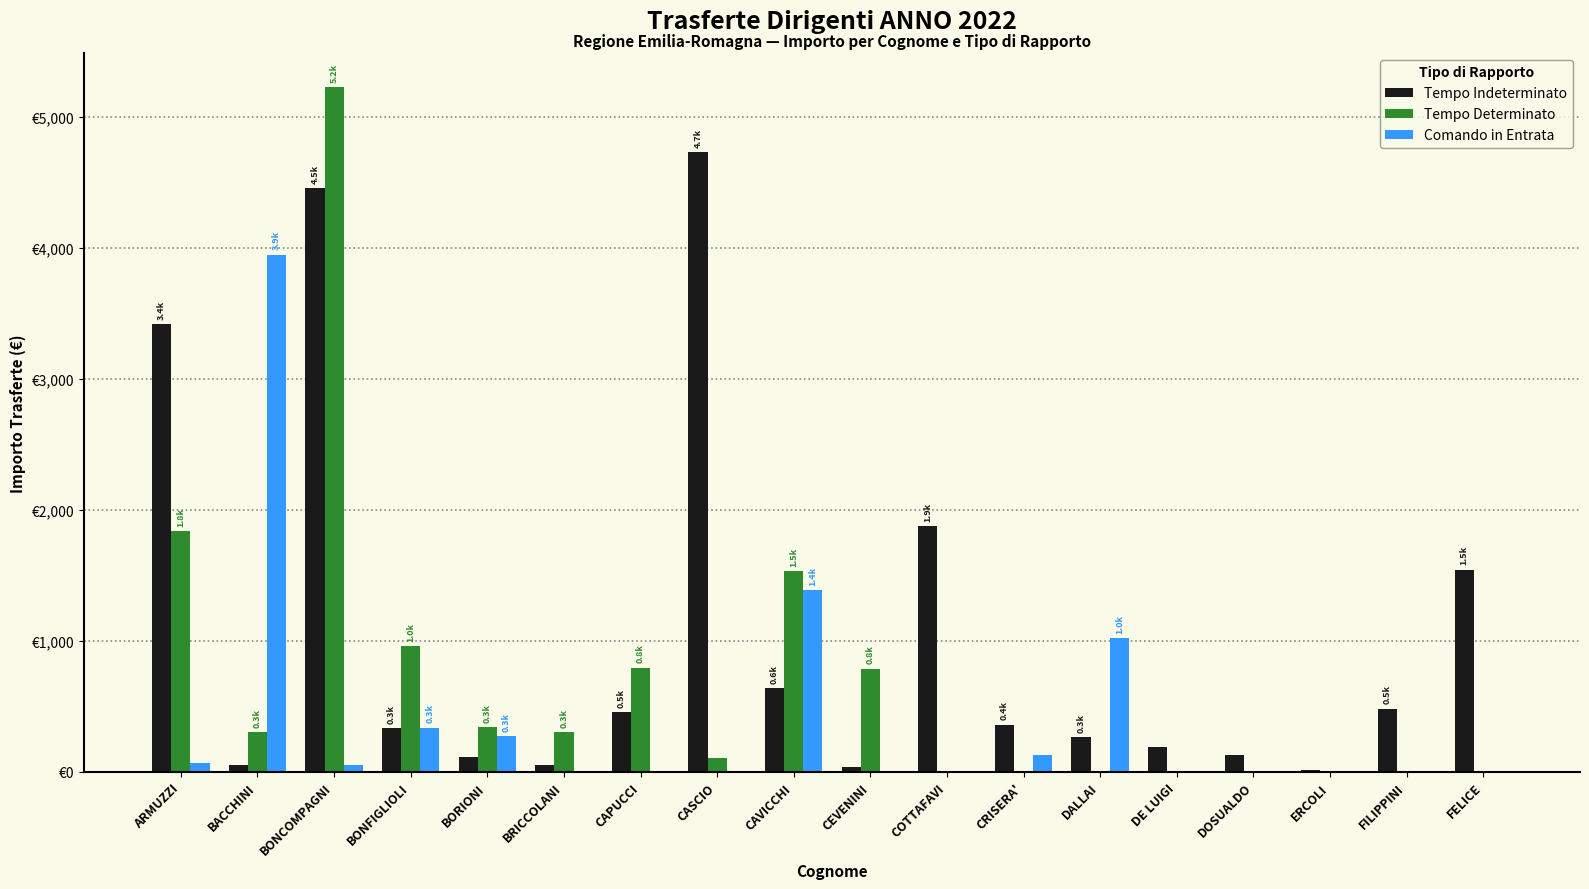

Which category has the lowest value in the Comando in Entrata series?

BRICCOLANI